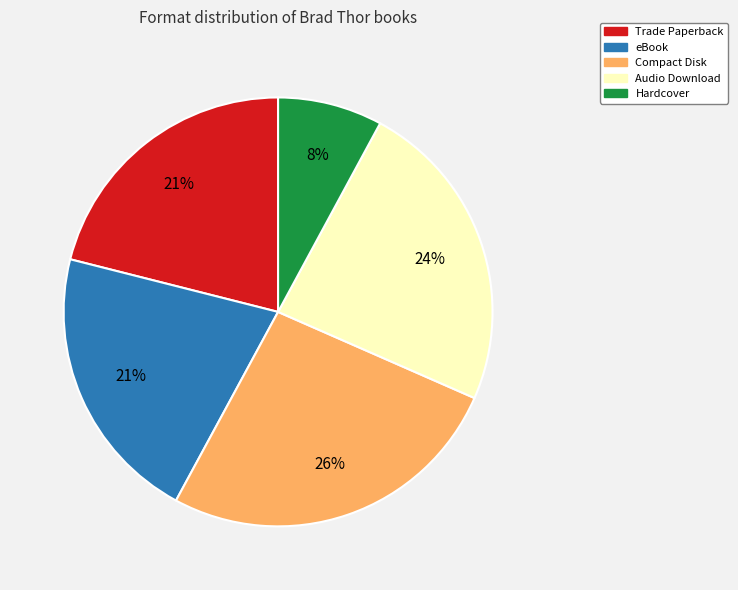

To the nearest percent, what is the difference between the largest and smallest slice percentages?

18%